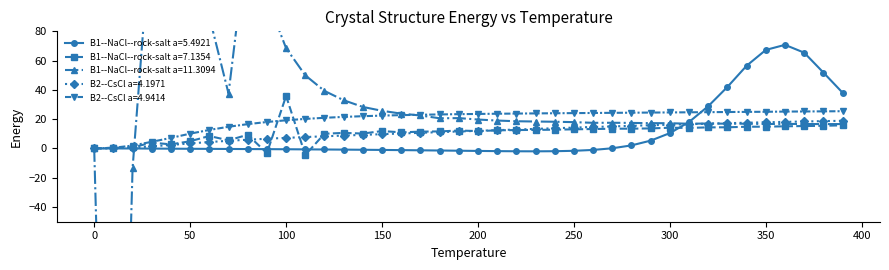

What is the lowest value of the B1--NaCl--rock-salt a=7.1354 series?

-4.4